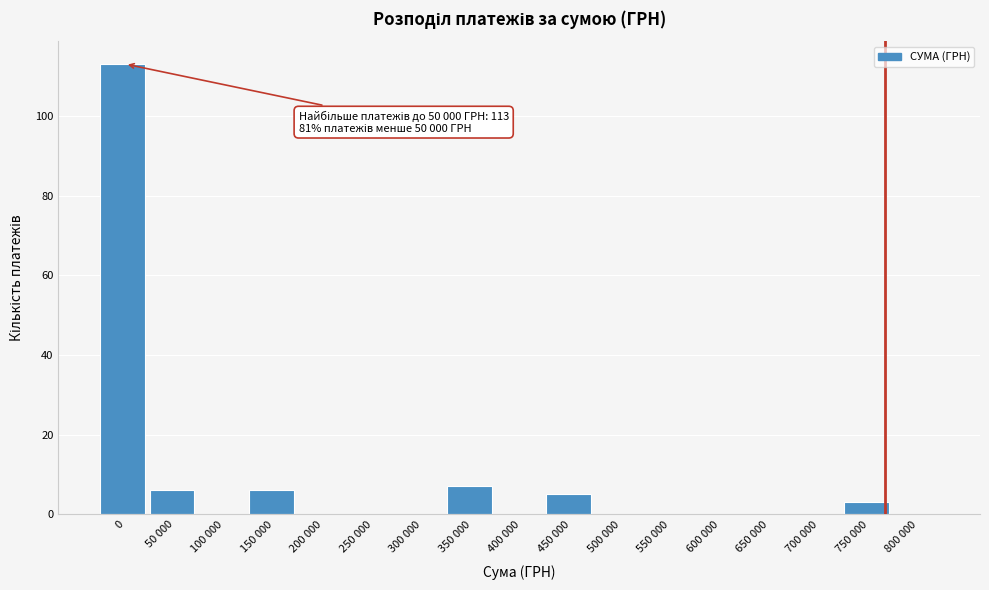

Reading right to left, extract all data points from this chart.

800 000=0	750 000=3	700 000=0	650 000=0	600 000=0	550 000=0	500 000=0	450 000=5	400 000=0	350 000=7	300 000=0	250 000=0	200 000=0	150 000=6	100 000=0	50 000=6	0=113